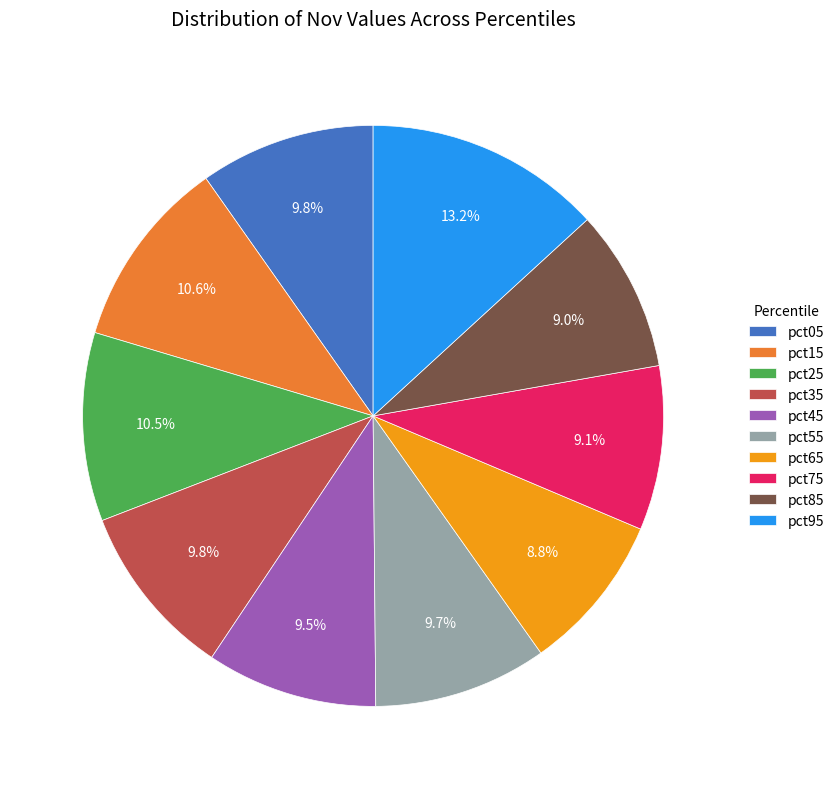

Between pct05 and pct75, which is larger?

pct05